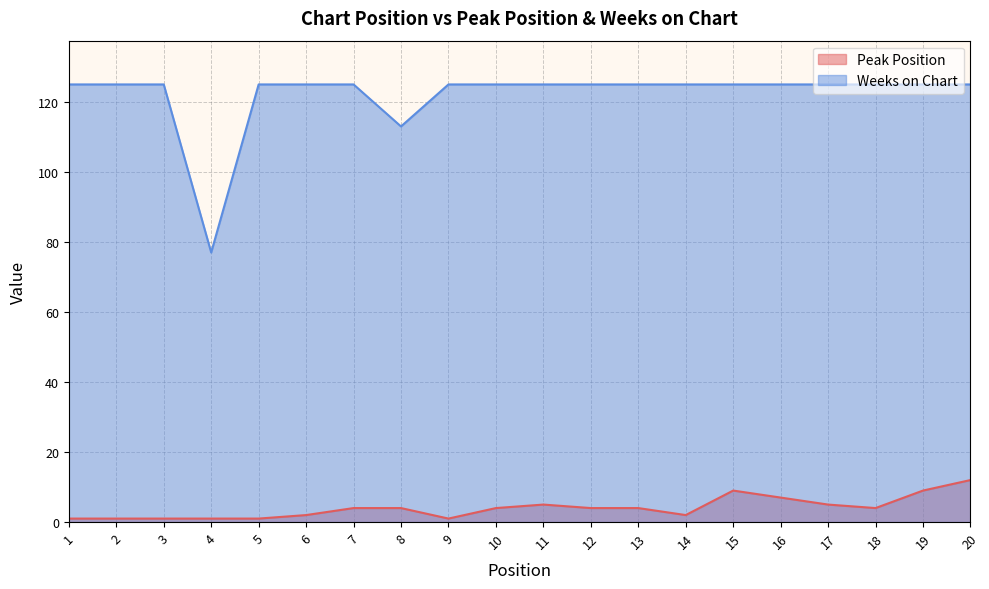

True or false: Peak Position and Weeks on Chart intersect in this chart.

False